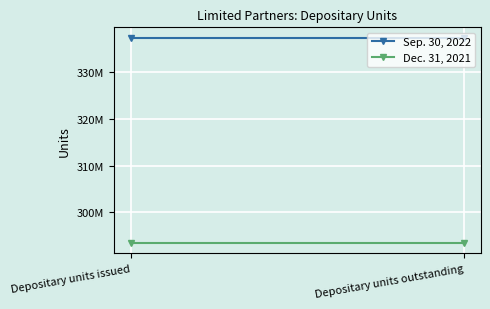

Which series has the largest range (max minus min)?

Sep. 30, 2022